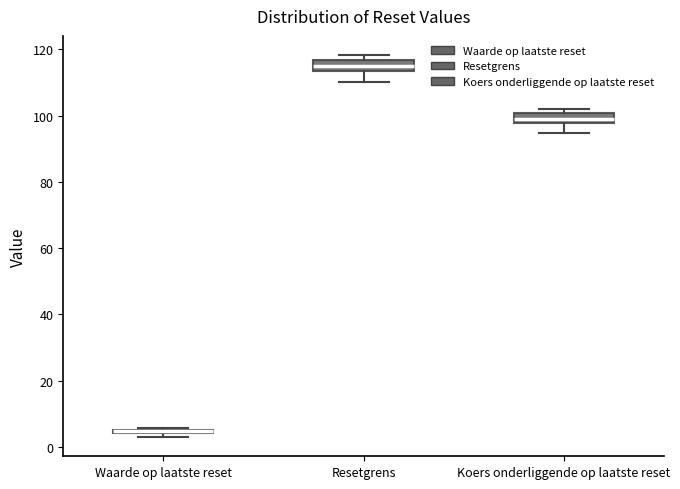

Where is the upper edge of the box for Koers onderliggende op laatste reset on the y-axis? The values are not printed on the chart, so give them approximately, as read against the axis.

100